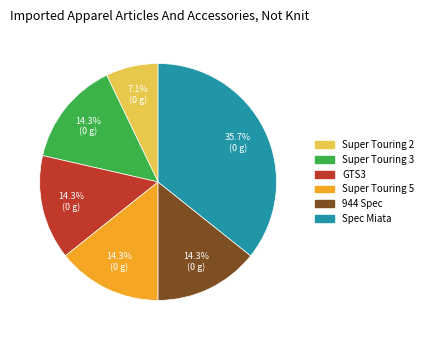

How many segments does this pie chart have?

6